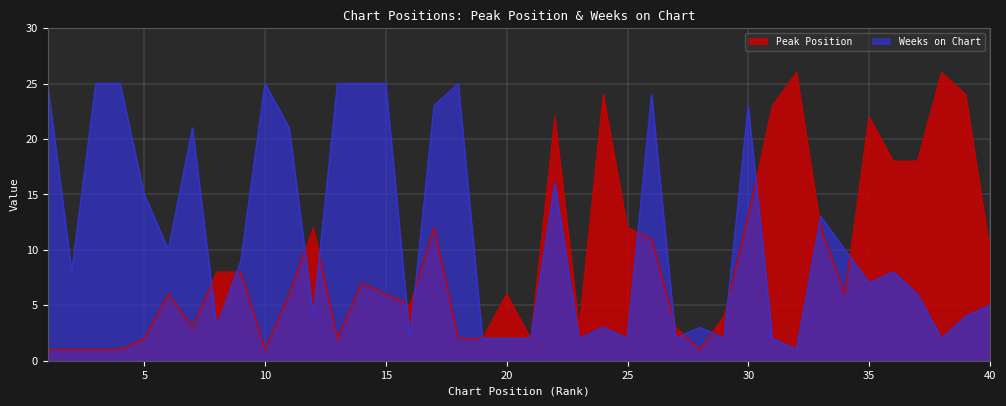

Reading right to left, list all the values displayed in this chart.

Peak Position: 10	24	26	18	18	22	6	12	26	23	13	4	1	3	11	12	24	3	22	2	6	2	2	12	5	6	7	2	12	6	1	8	8	3	6	2	1	1	1	1
Weeks on Chart: 5	4	2	6	8	7	10	13	1	2	23	2	3	2	24	2	3	2	16	2	2	2	25	23	2	25	25	25	4	21	25	9	3	21	10	15	25	25	8	25